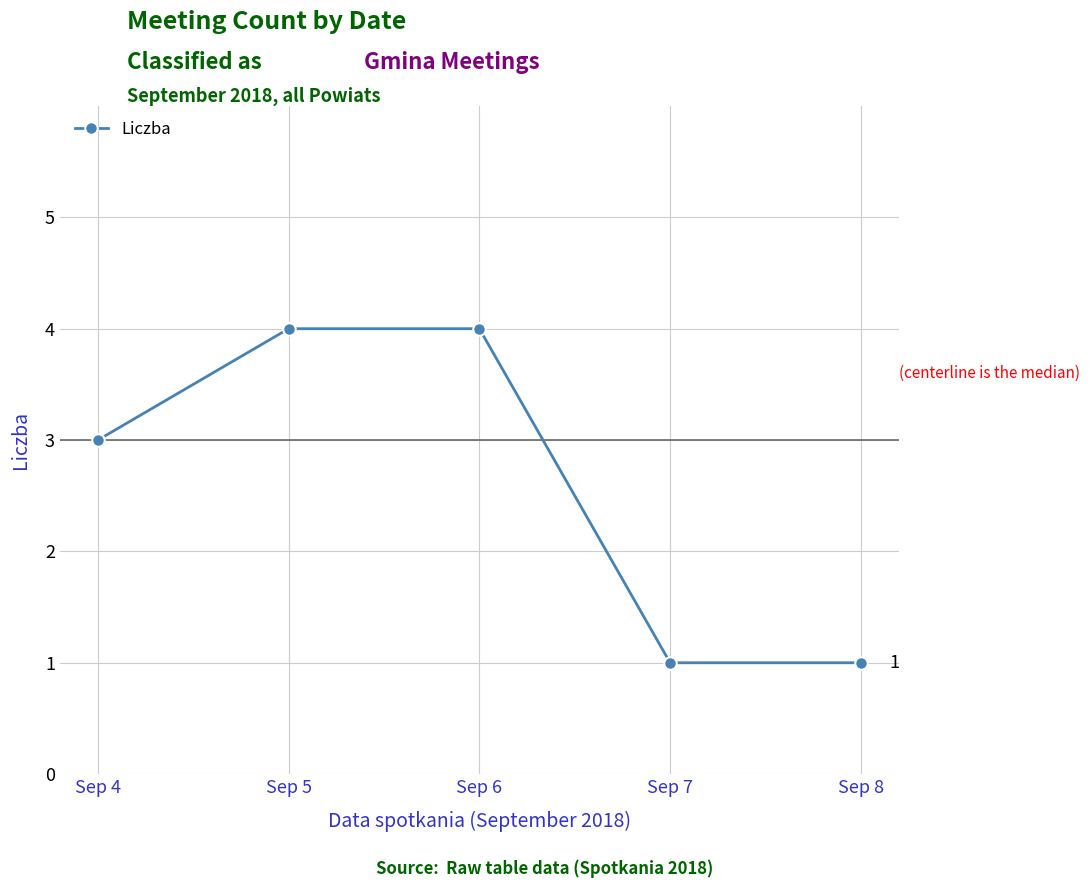

What value does the data have at Sep 4?

3